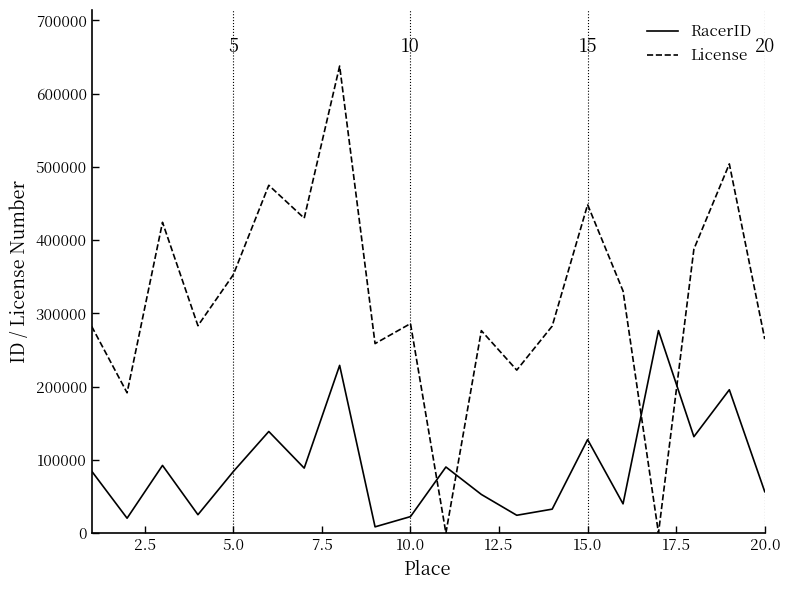

Which series has the widest spread of values?

License